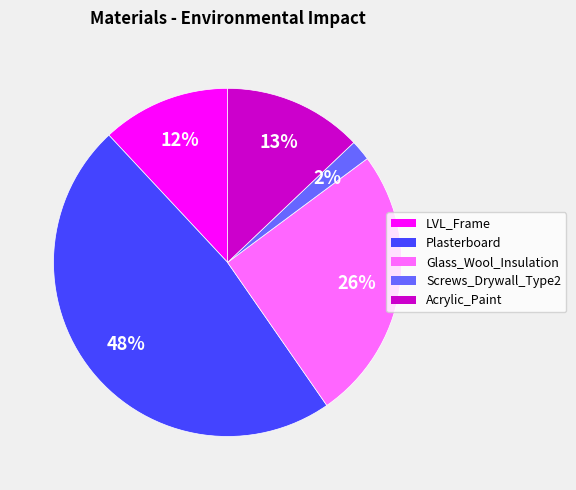

Is there a majority slice in this chart?

No